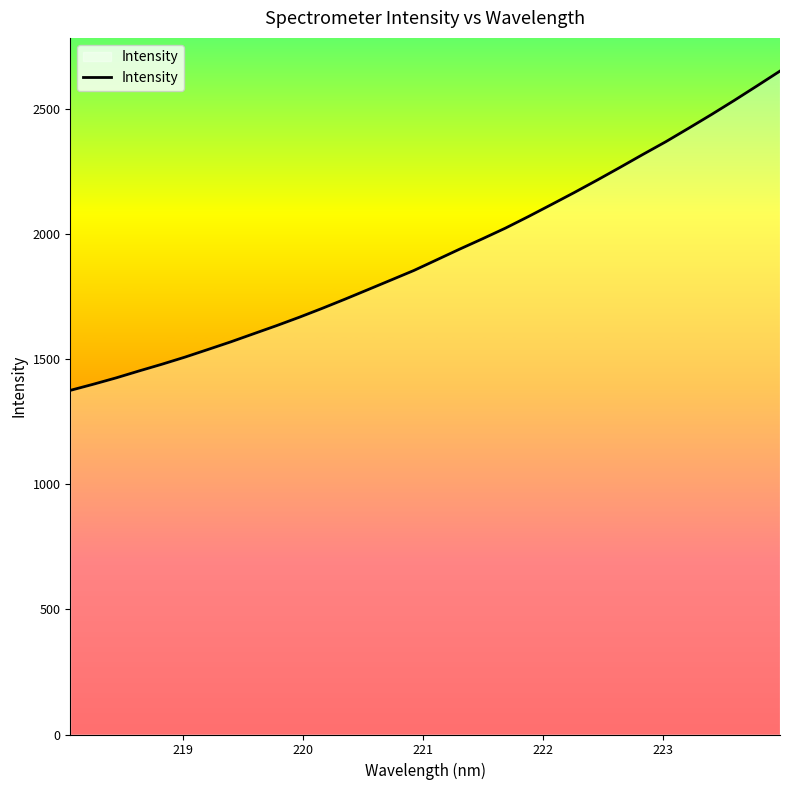

What is the minimum value shown in the chart?

1375.2